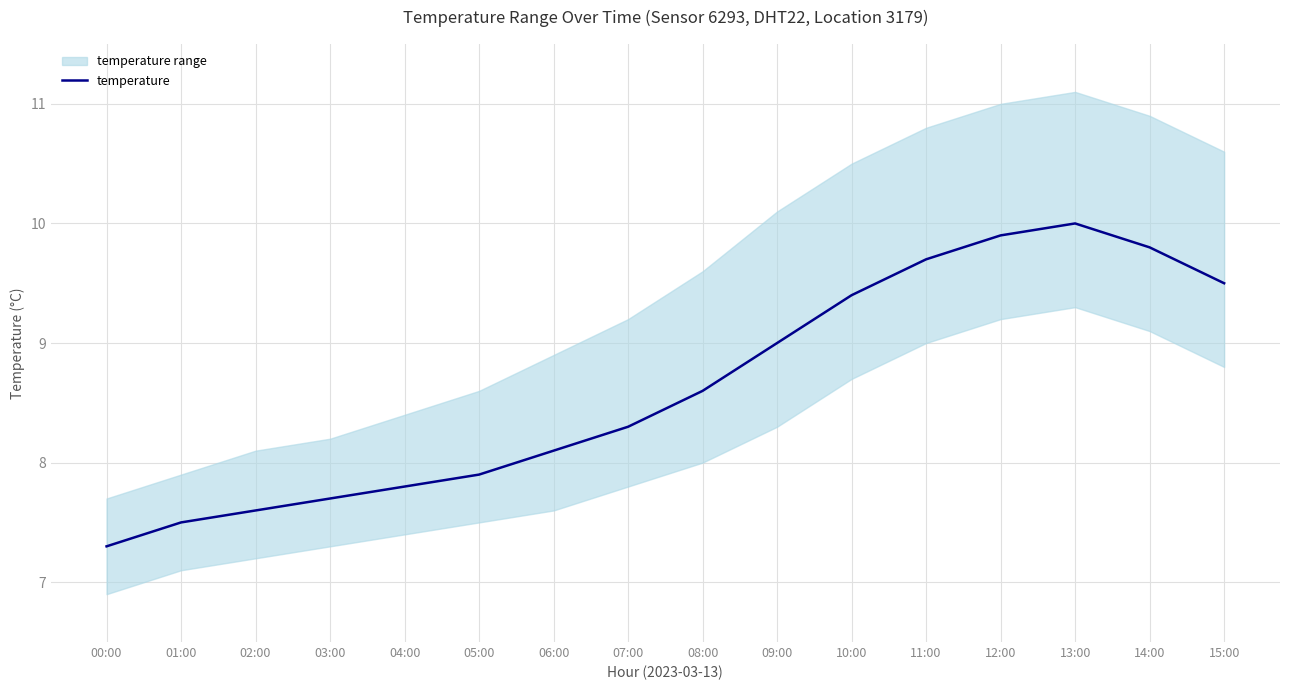

What is the value of the 8th point from the left?

8.3